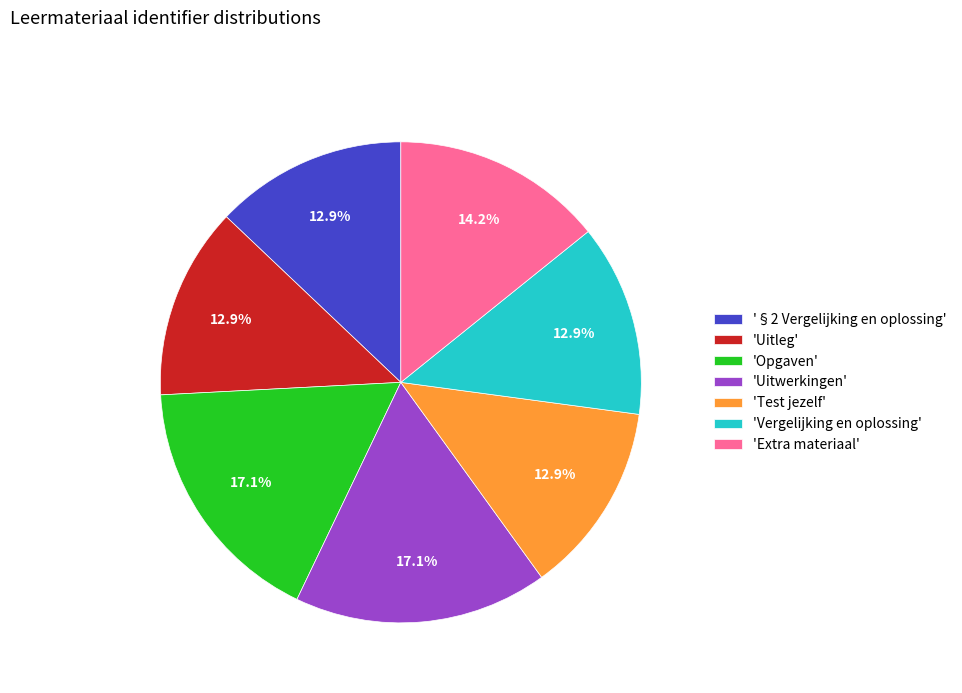

Is there a majority slice in this chart?

No